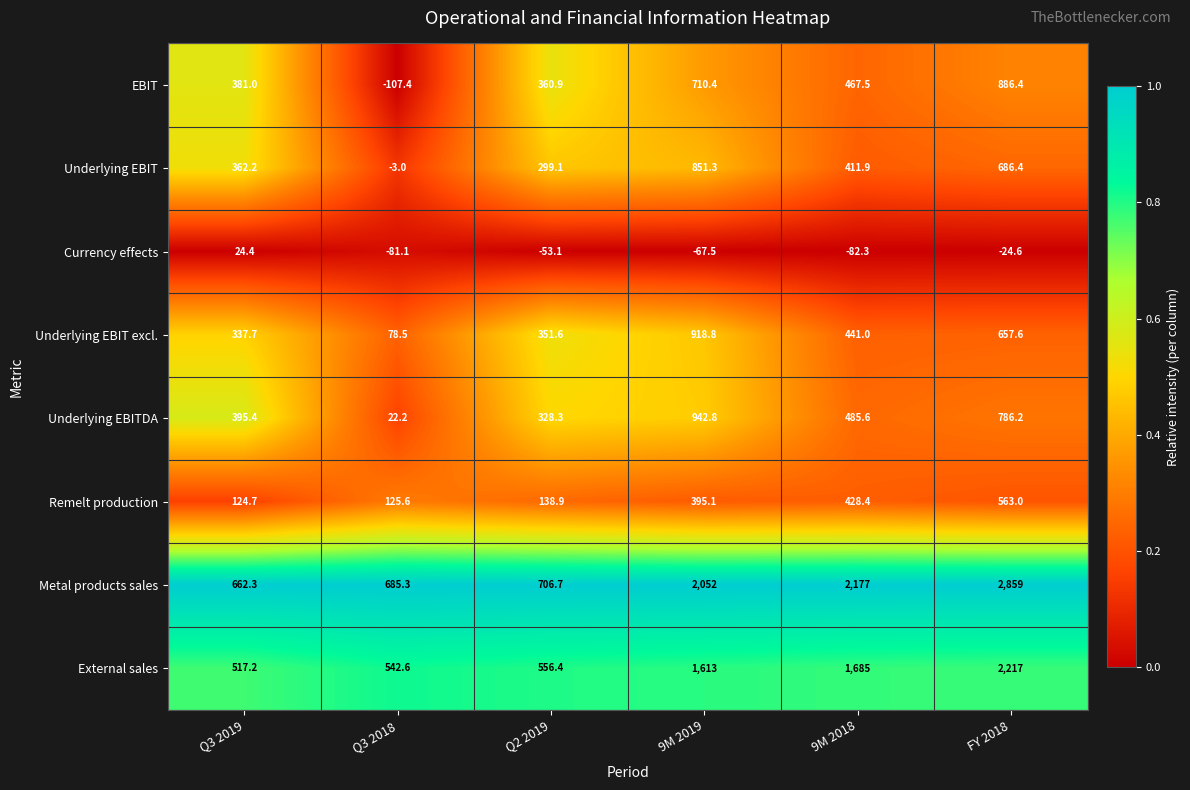

Which series changed the most between Q2 2019 and FY 2018?

Metal products sales